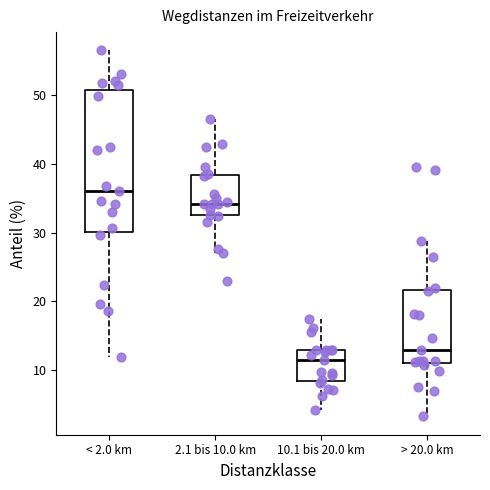

Which box is the tallest, from its lower edge to its upper edge?

< 2.0 km